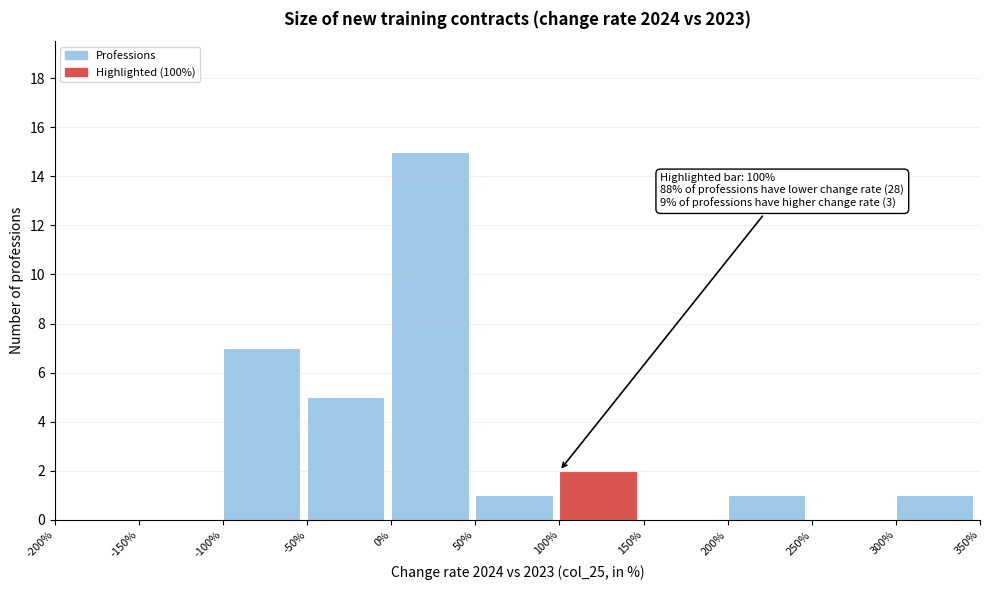

Which range on the x-axis has the tallest bar?

0% to 50%